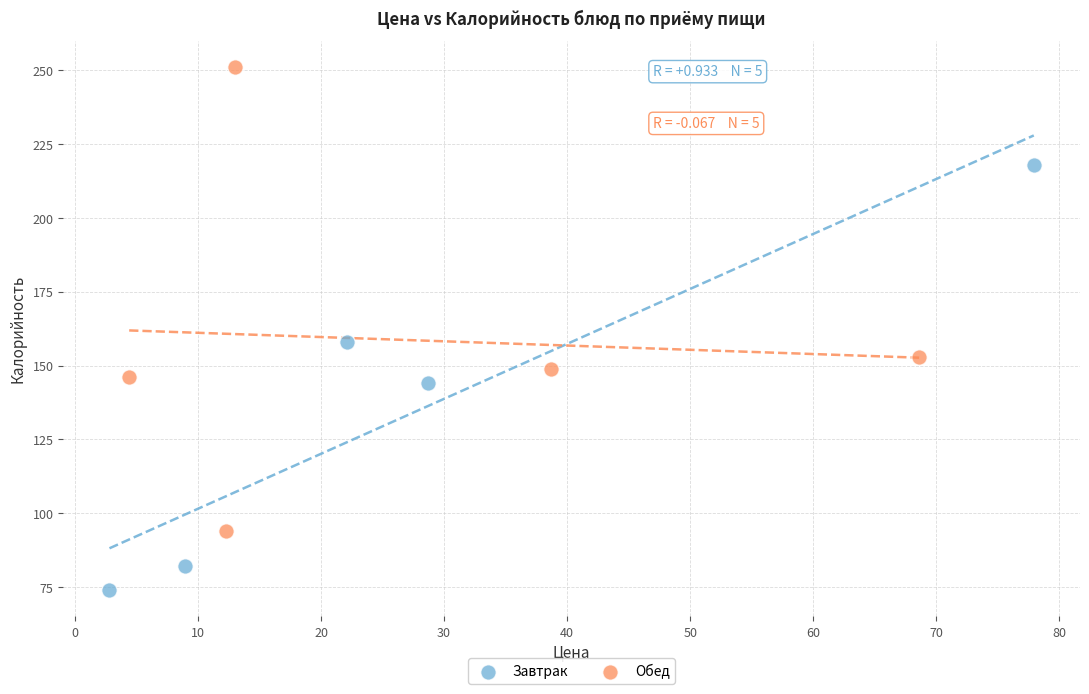

Which series reaches the maximum Y coordinate?

Обед